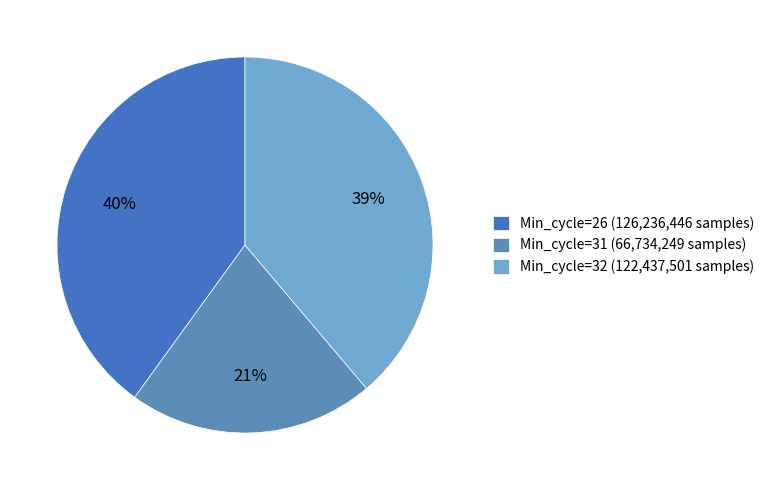

How many slices are in this pie chart?

3